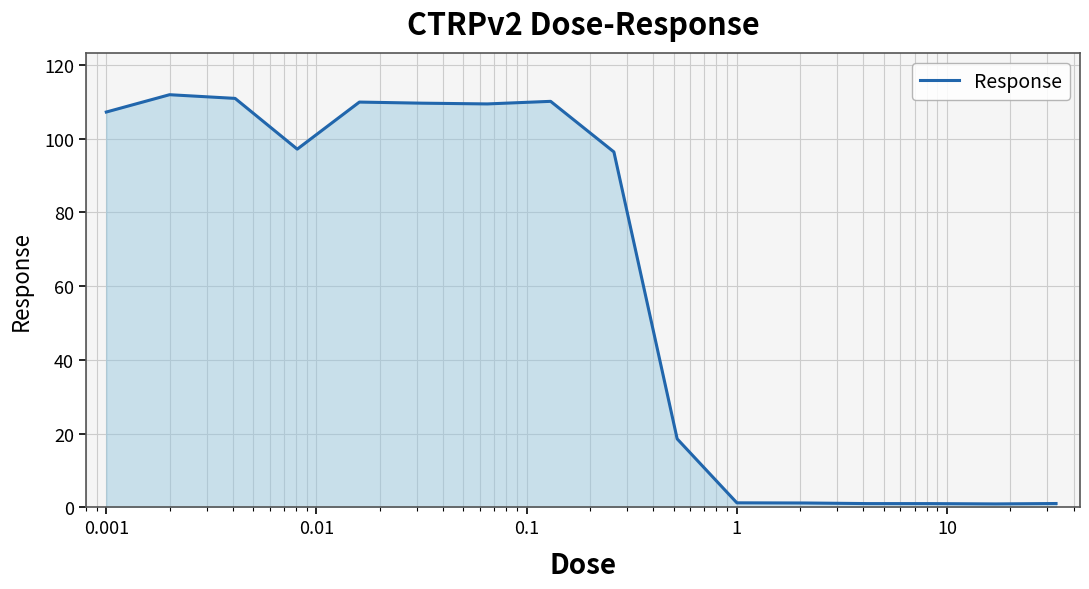

What is the greatest value displayed?

111.9